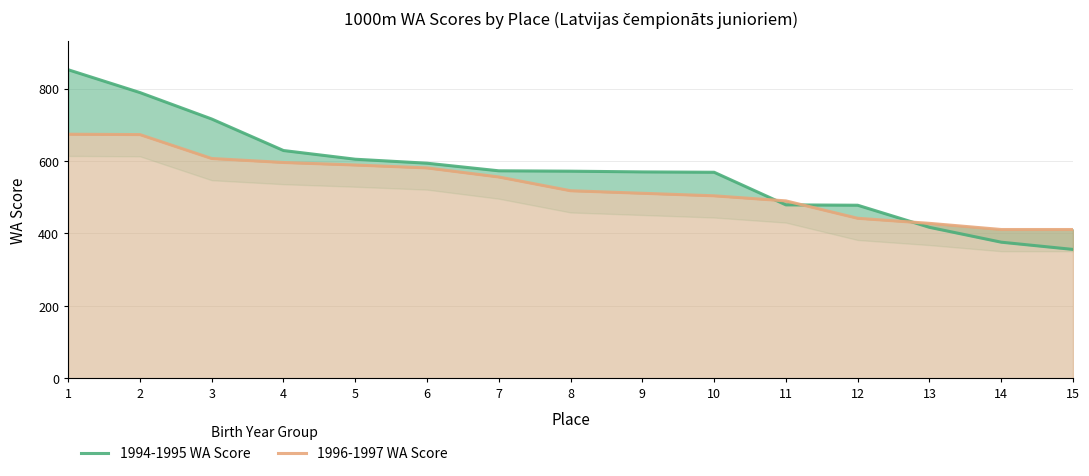

At which label does 1994-1995 WA Score first exceed 572?

1